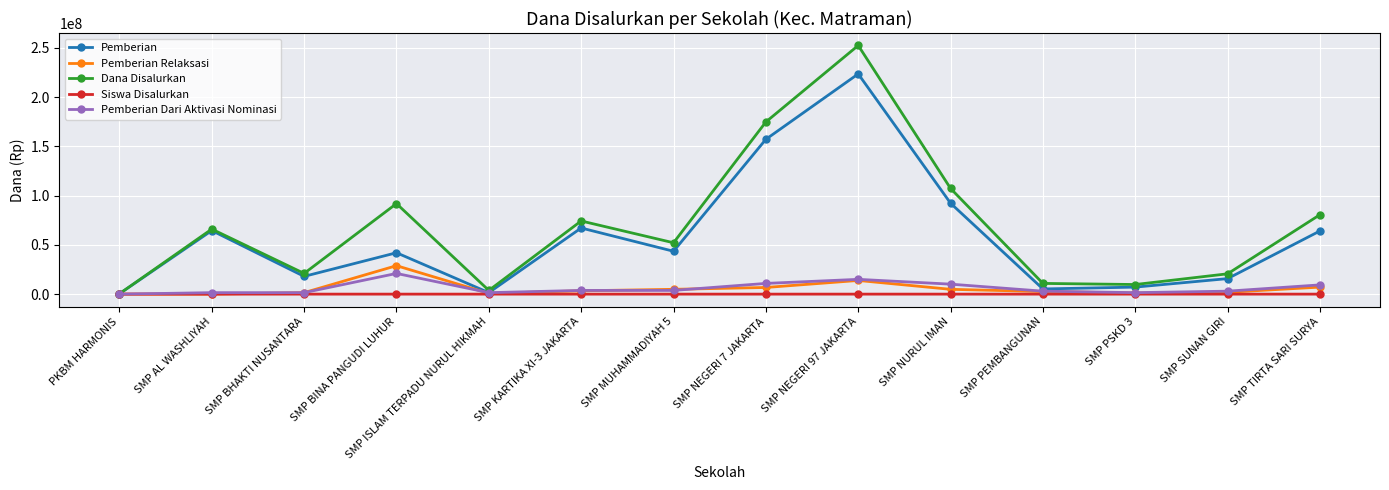

Does the chart have visible grid lines?

Yes